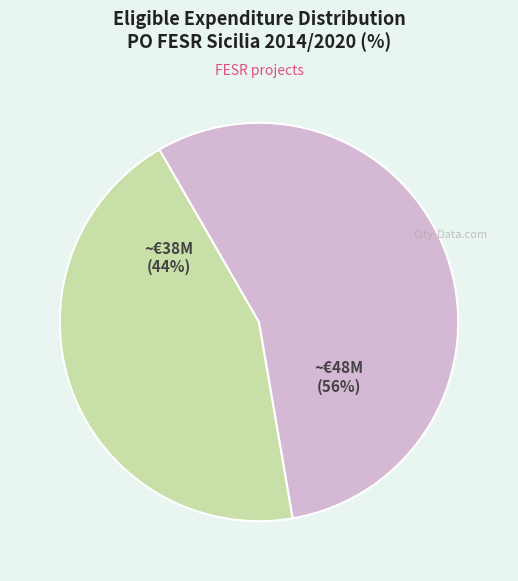

Is there a majority slice in this chart?

Yes